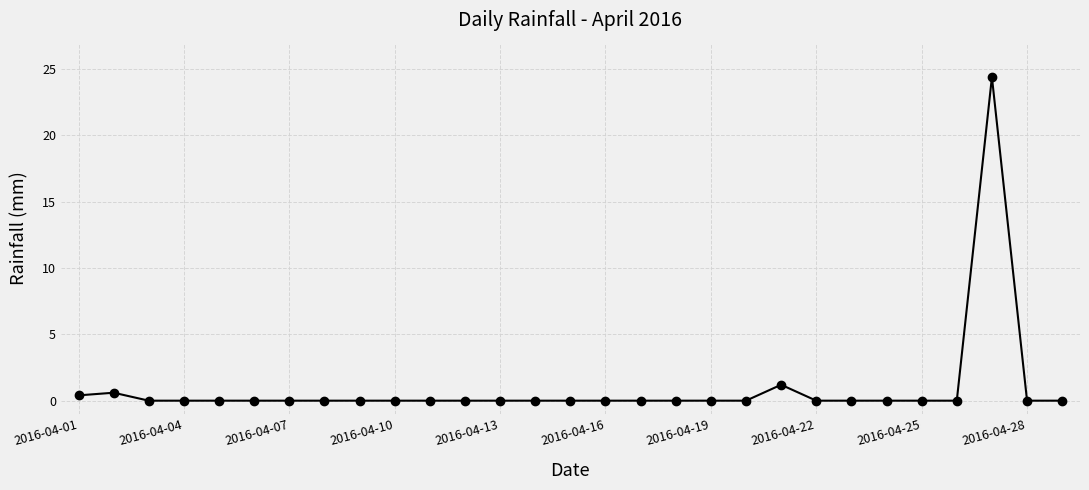

What is the sum of all values?

26.6